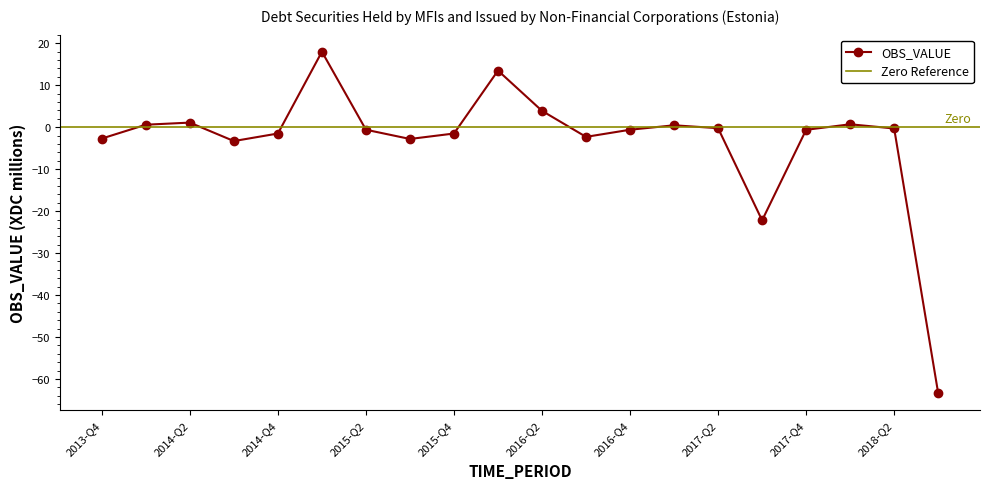

How many interior local valleys (lower than both neighbors) does the data have?

4